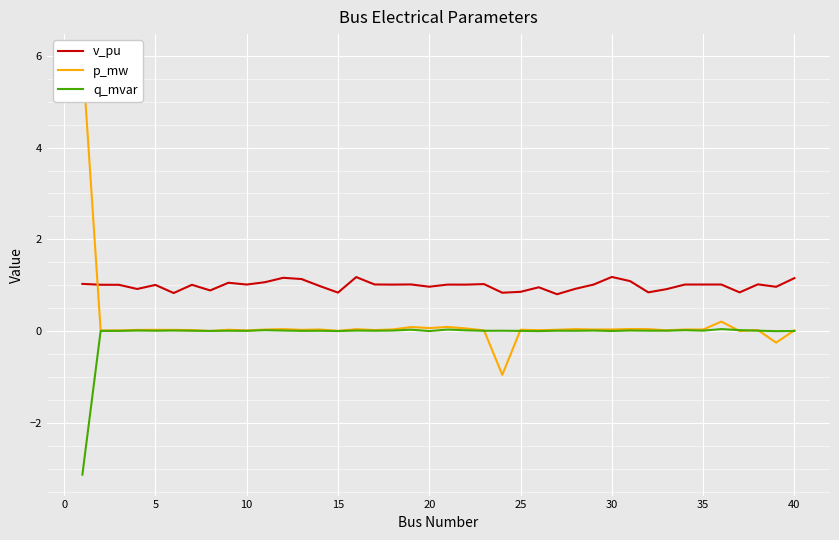

True or false: q_mvar and v_pu intersect in this chart.

False